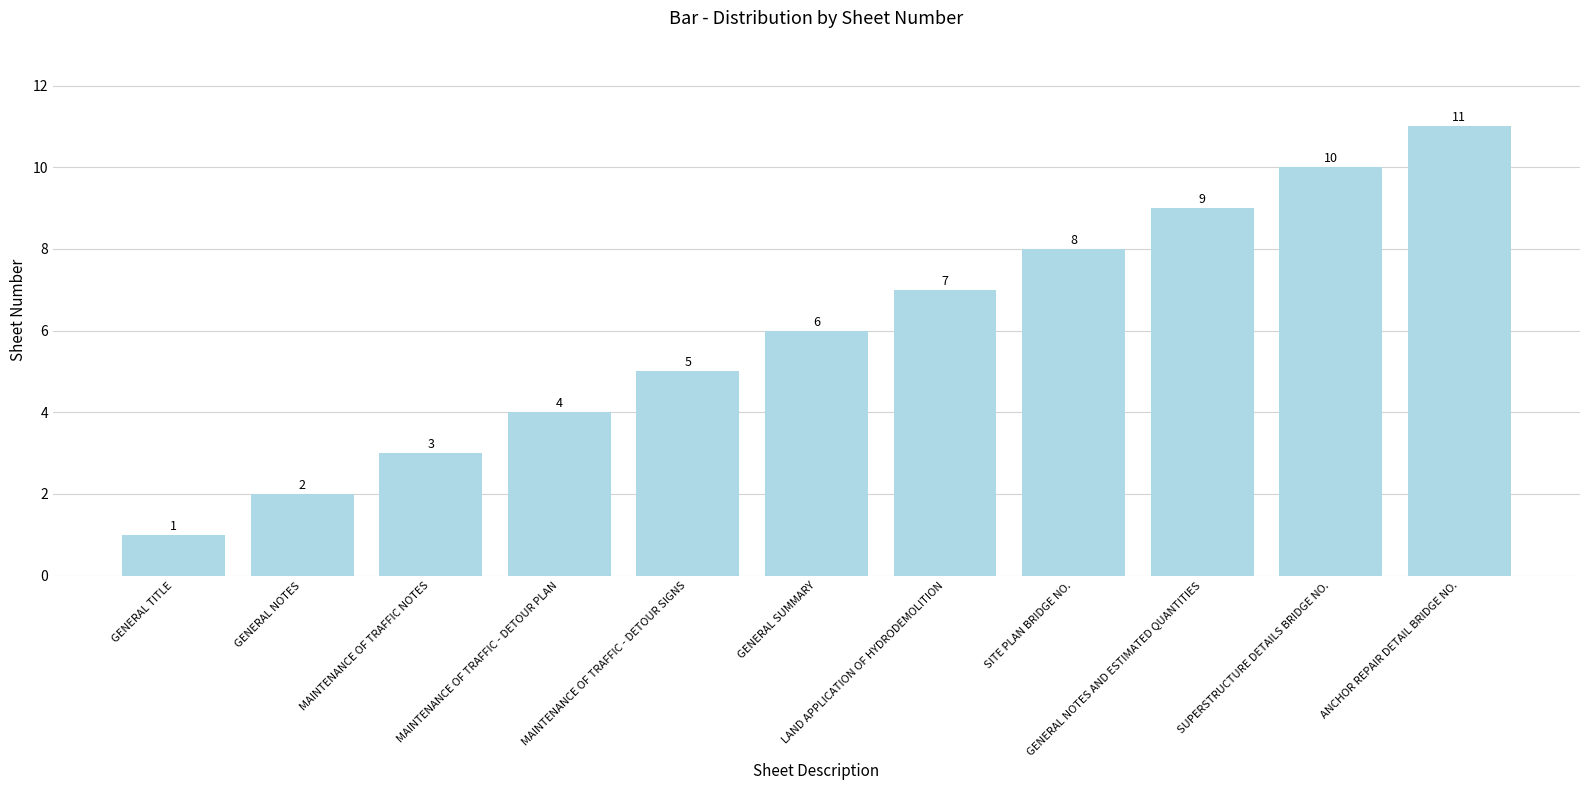

What is the difference between the maximum and minimum values?

10